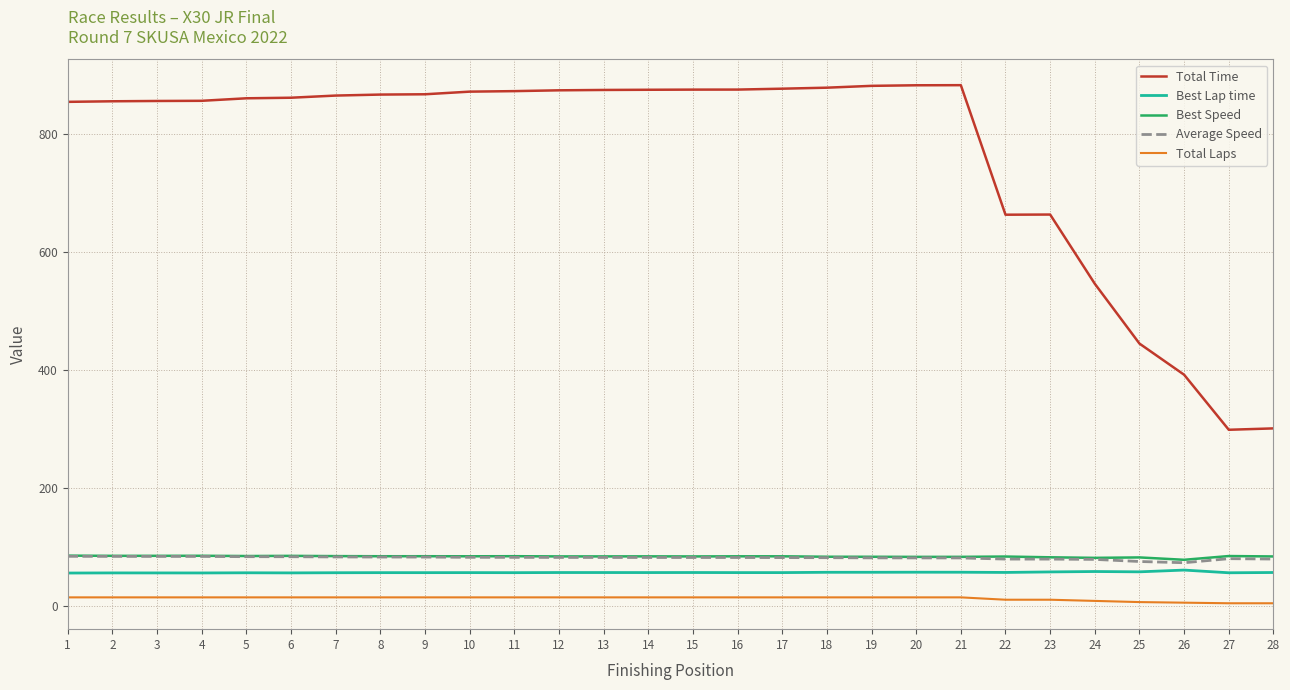

True or false: Total Time has a value of 883.6 at 21.

True